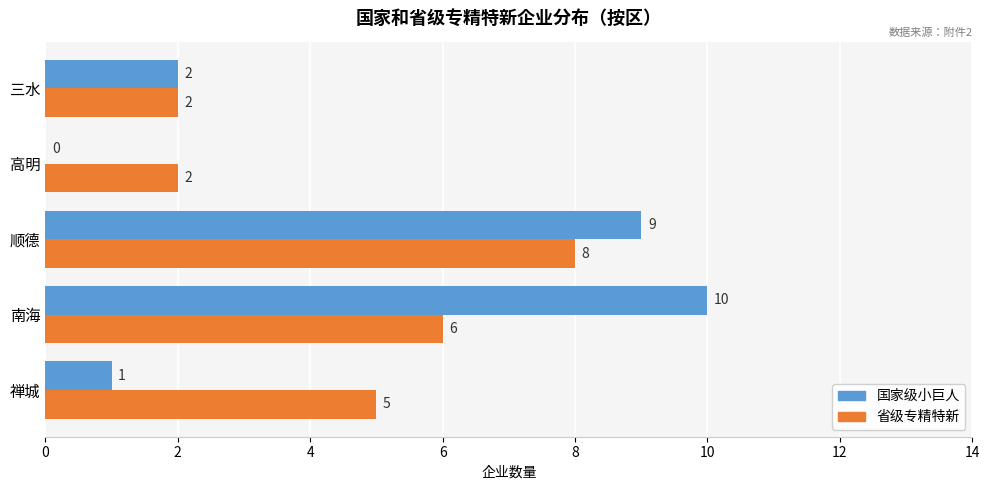

Is it true that 国家级小巨人 equals 2 at 三水?

True